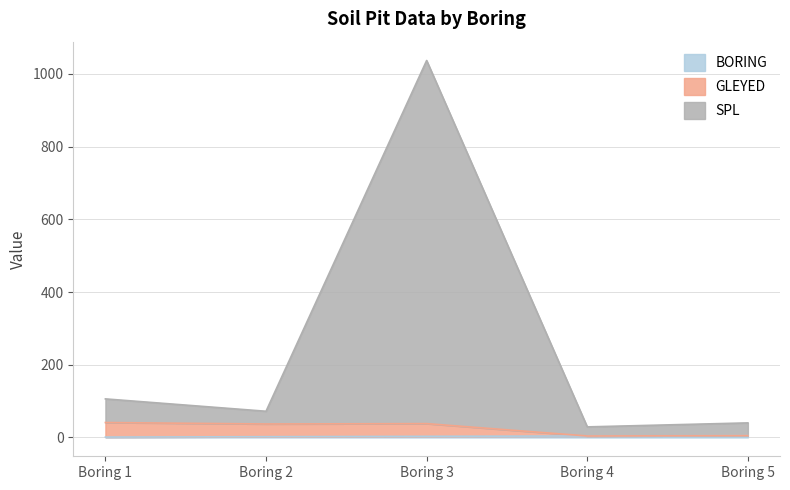

Between Boring 2 and Boring 3, which is larger?

Boring 3